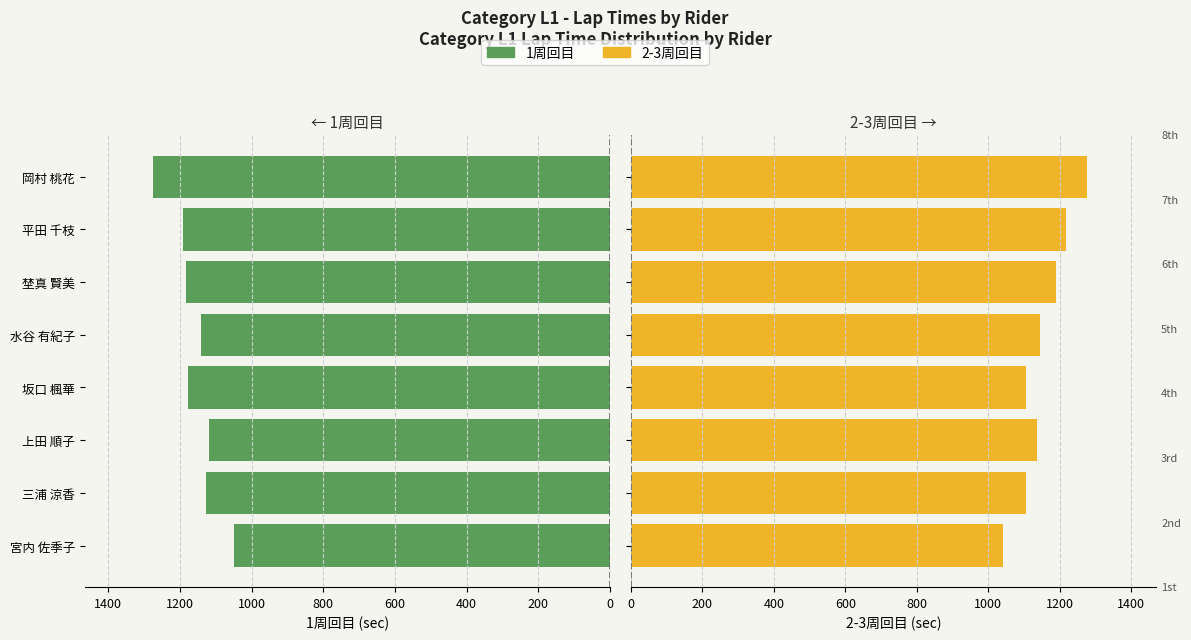

Reading left to right, transcribe all the data shown in this chart.

1周回目: 1048	1126	1120	1178	1141	1183	1191	1274
2-3周回目: 1041	1104	1137	1106	1144	1188	1217	1277